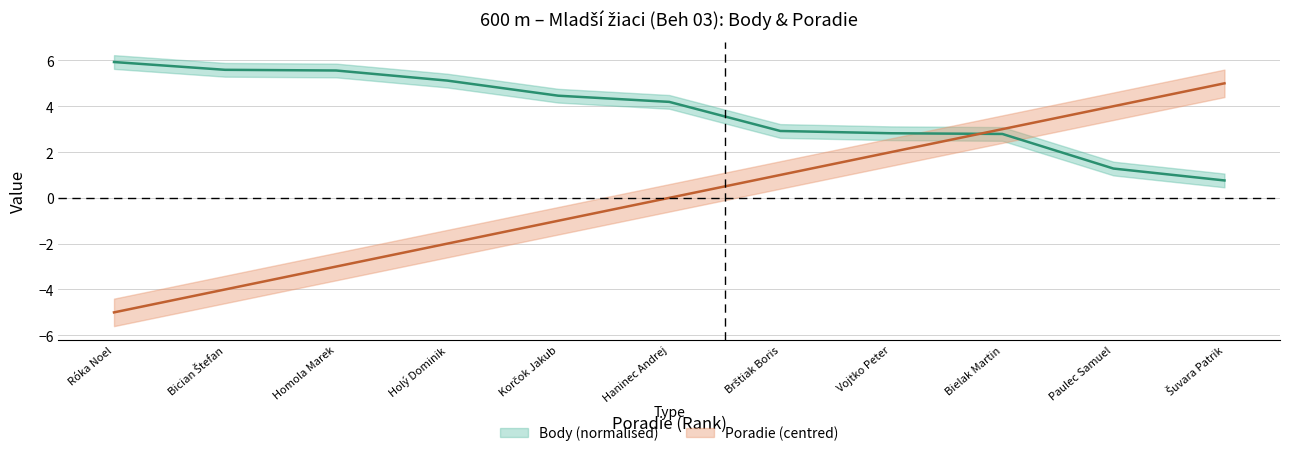

Is the value of Body at Brštiak Boris greater than the value of Poradie at Bician Štefan?

Yes